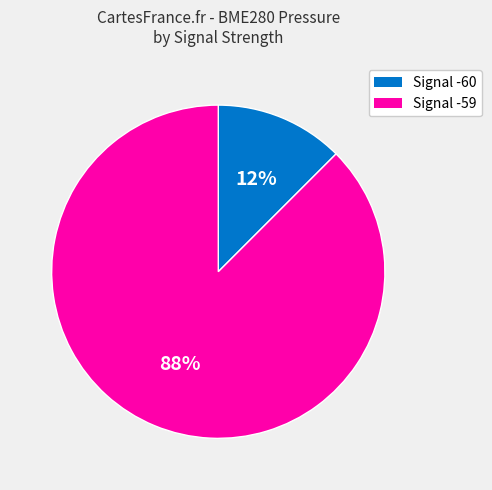

Is there a majority slice in this chart?

Yes